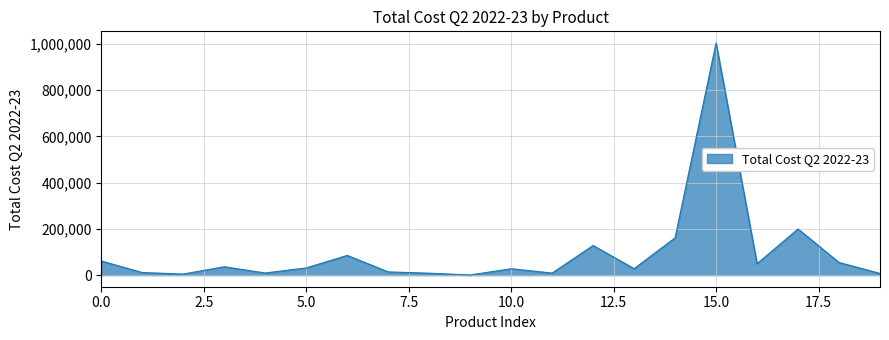

How many distinct data groups are displayed?

1